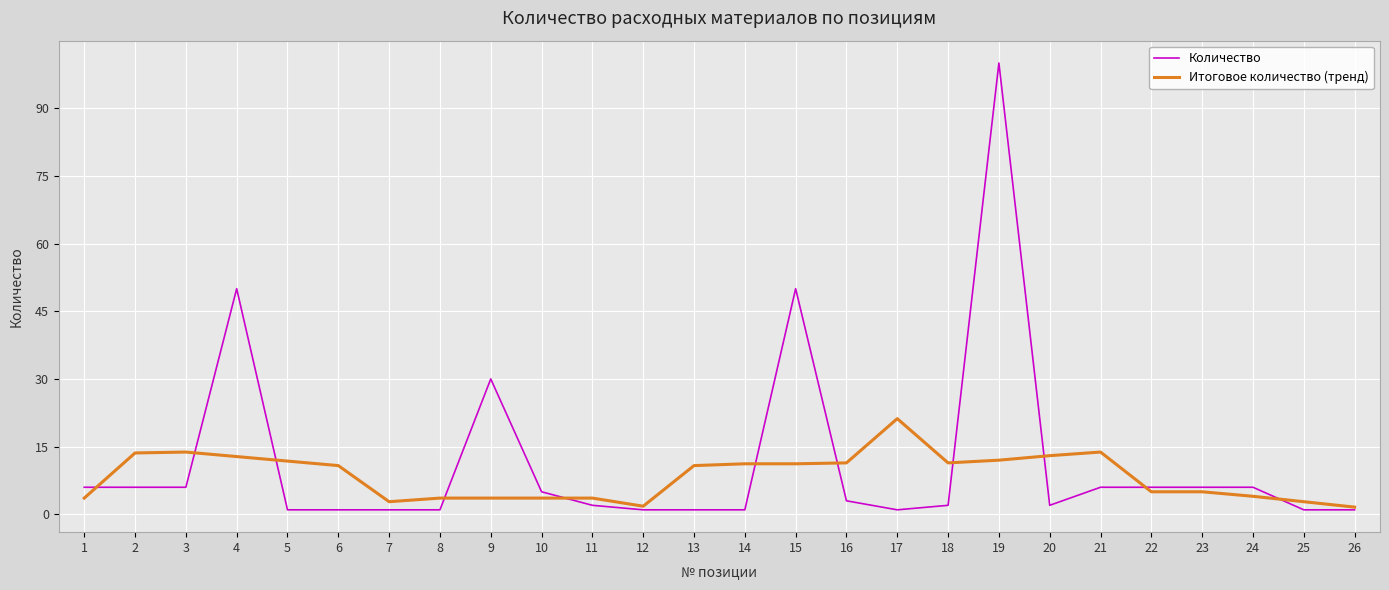

What is the highest value of the Итоговое количество (тренд) series?

21.2